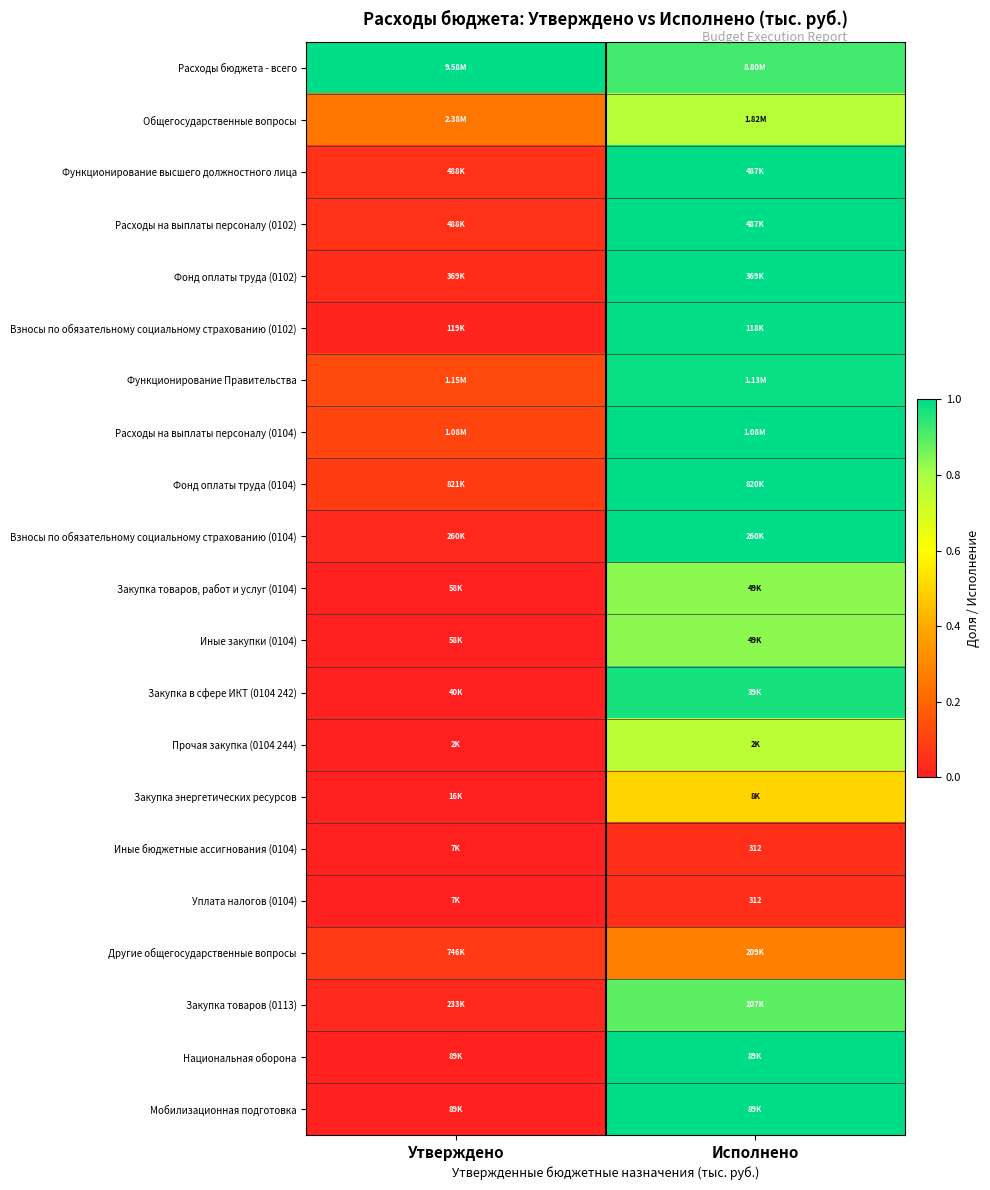

True or false: Функционирование Правительства has a value of 0.1 at Утверждено.

True